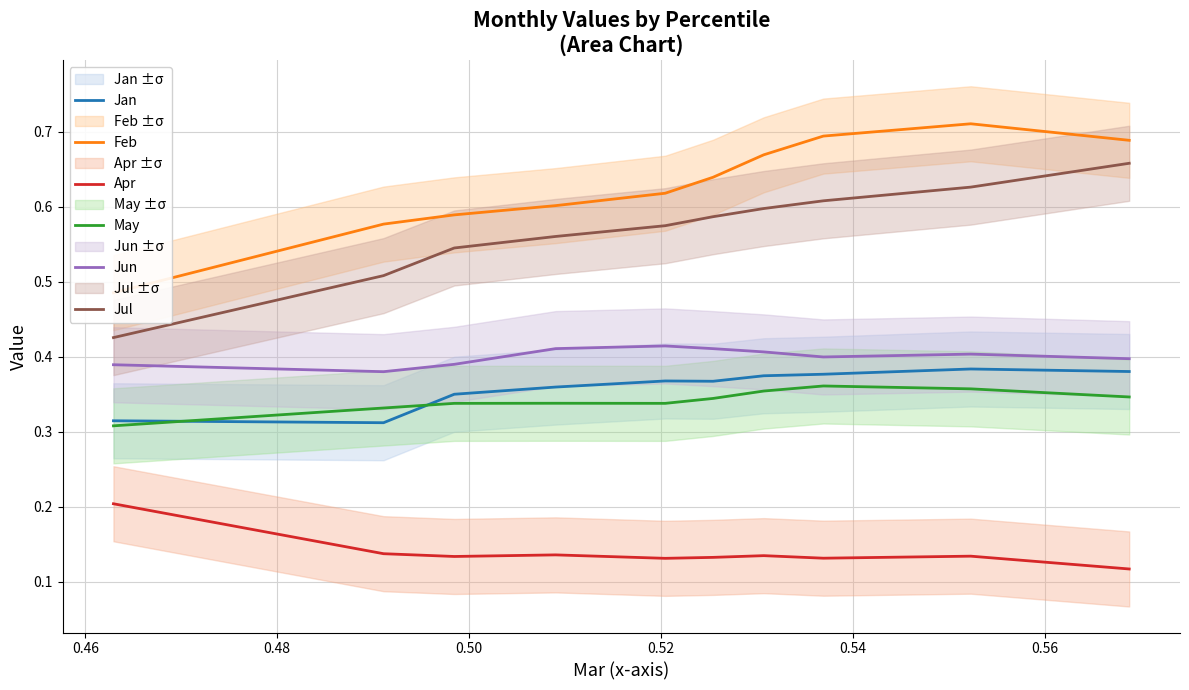

True or false: Jul and Feb intersect in this chart.

False